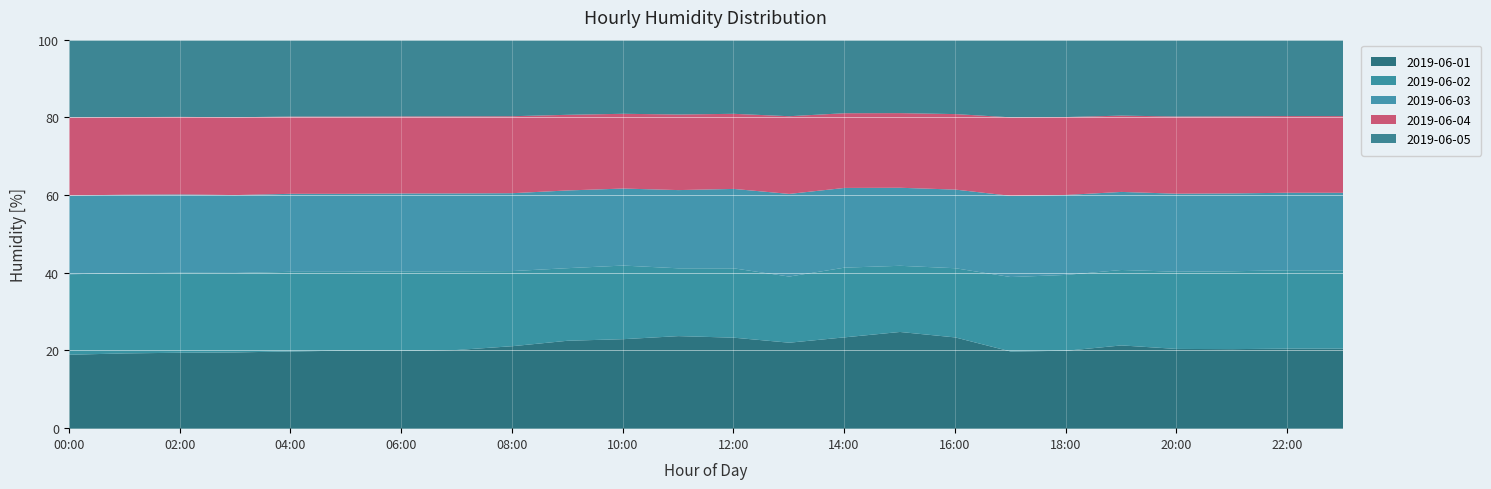

Is it true that 2019-06-02 equals 169 at 02:00?

False